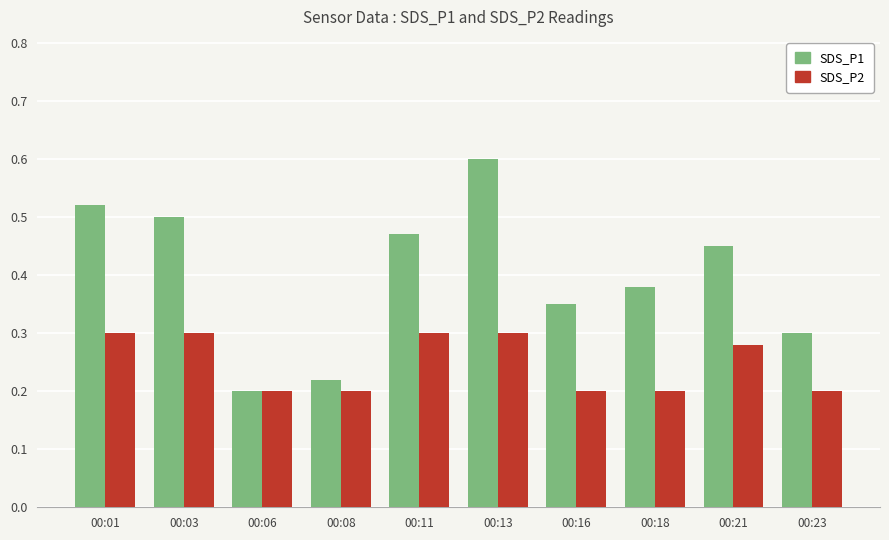

What is the maximum value shown in the chart?

0.6